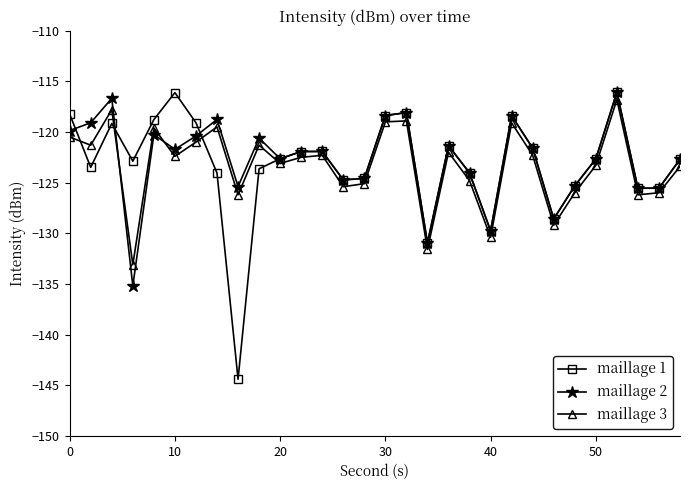

What is the difference between the maximum and minimum values in the maillage 3 series?

16.3